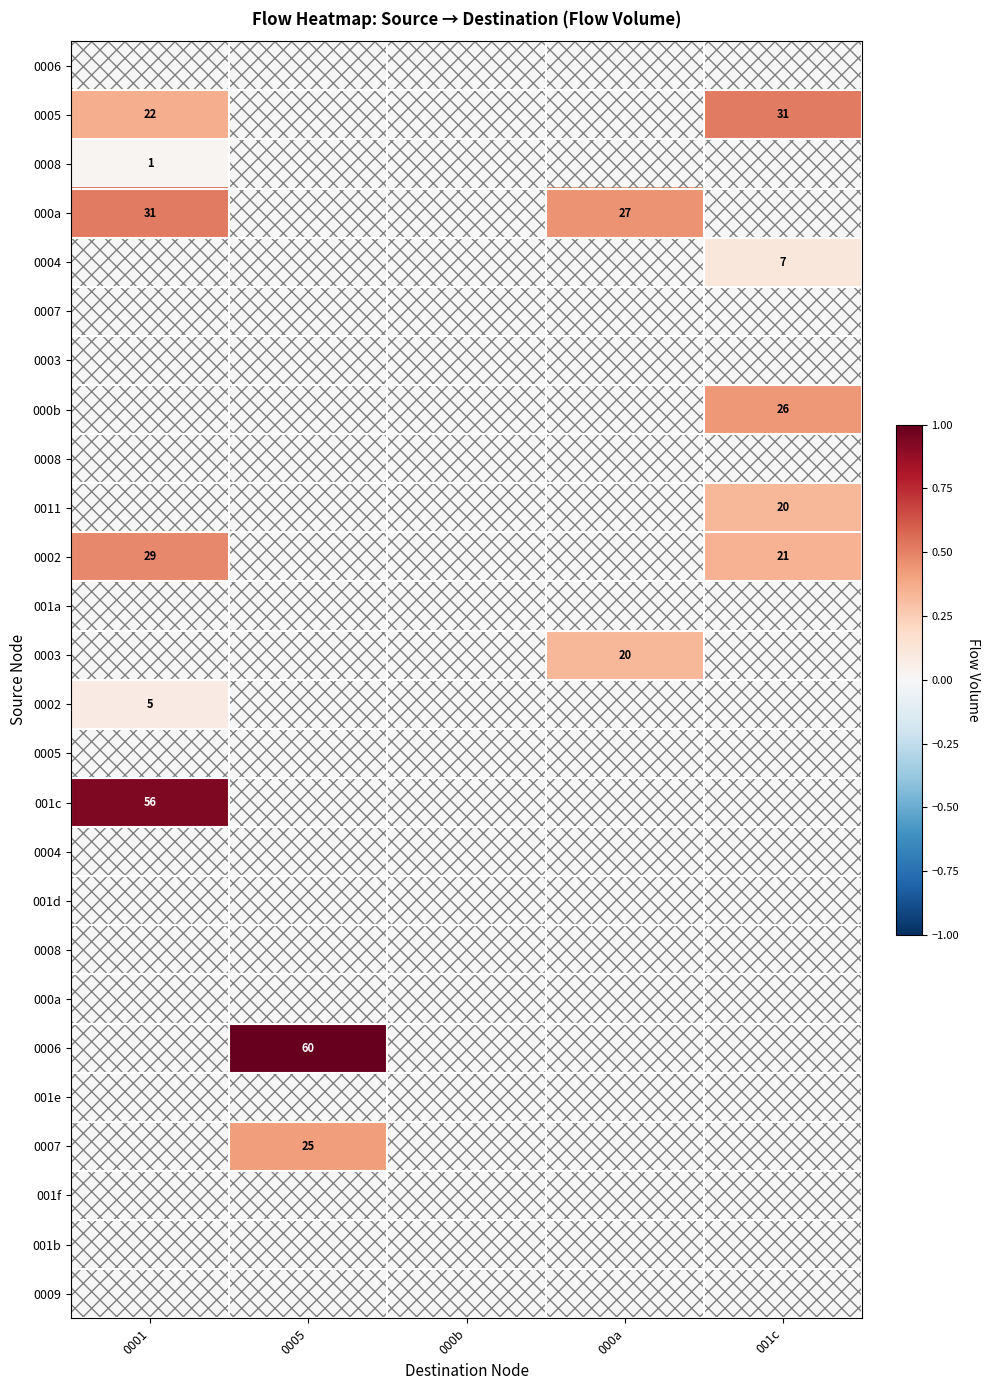

Which label corresponds to the largest value in the chart?

0005